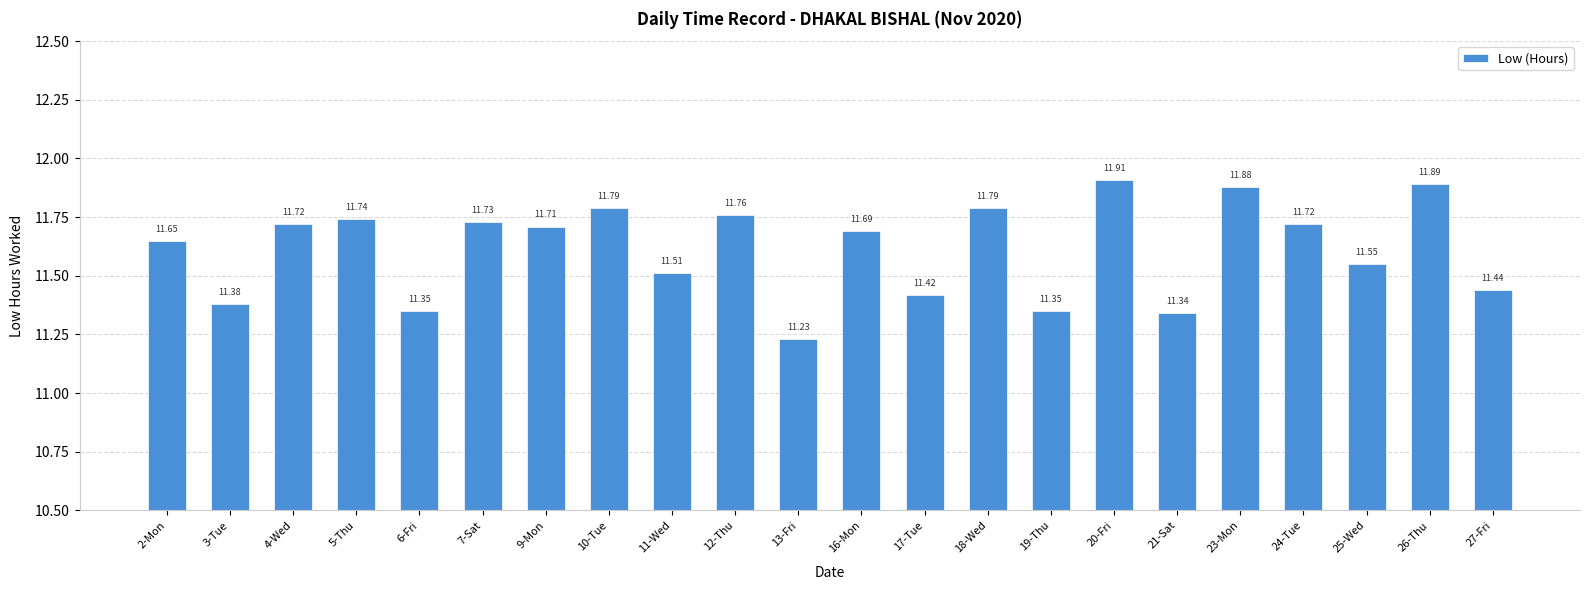

What is the ratio of the value at 9-Mon to the value at 2-Mon?

1.0